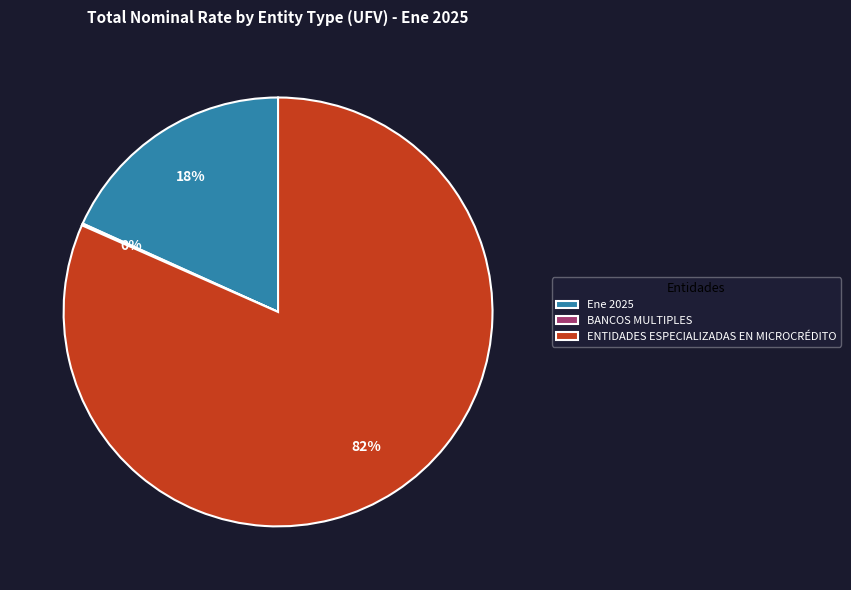

Combined, do Ene 2025 and ENTIDADES ESPECIALIZADAS EN MICROCRÉDITO account for over 50%?

Yes